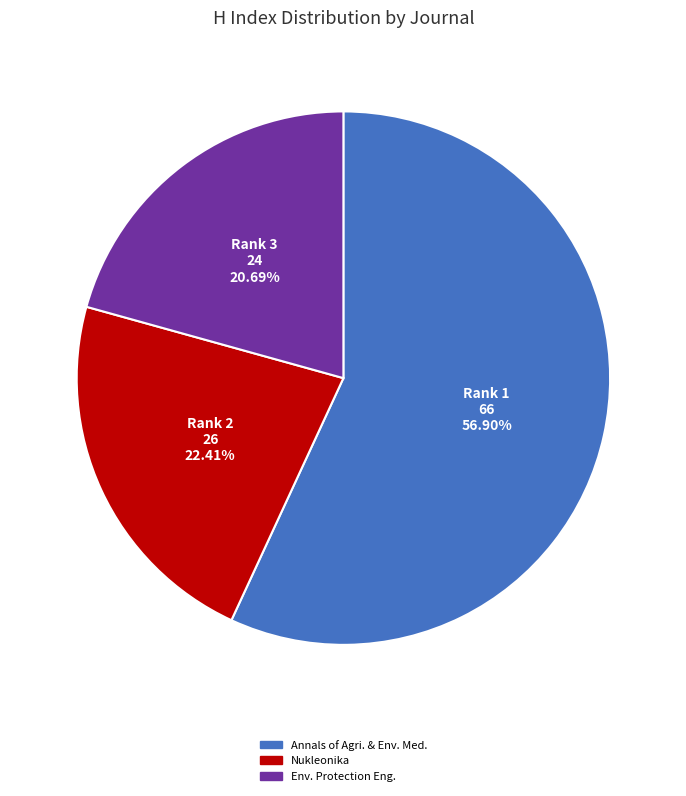

Is there any slice that represents more than half of the pie?

Yes